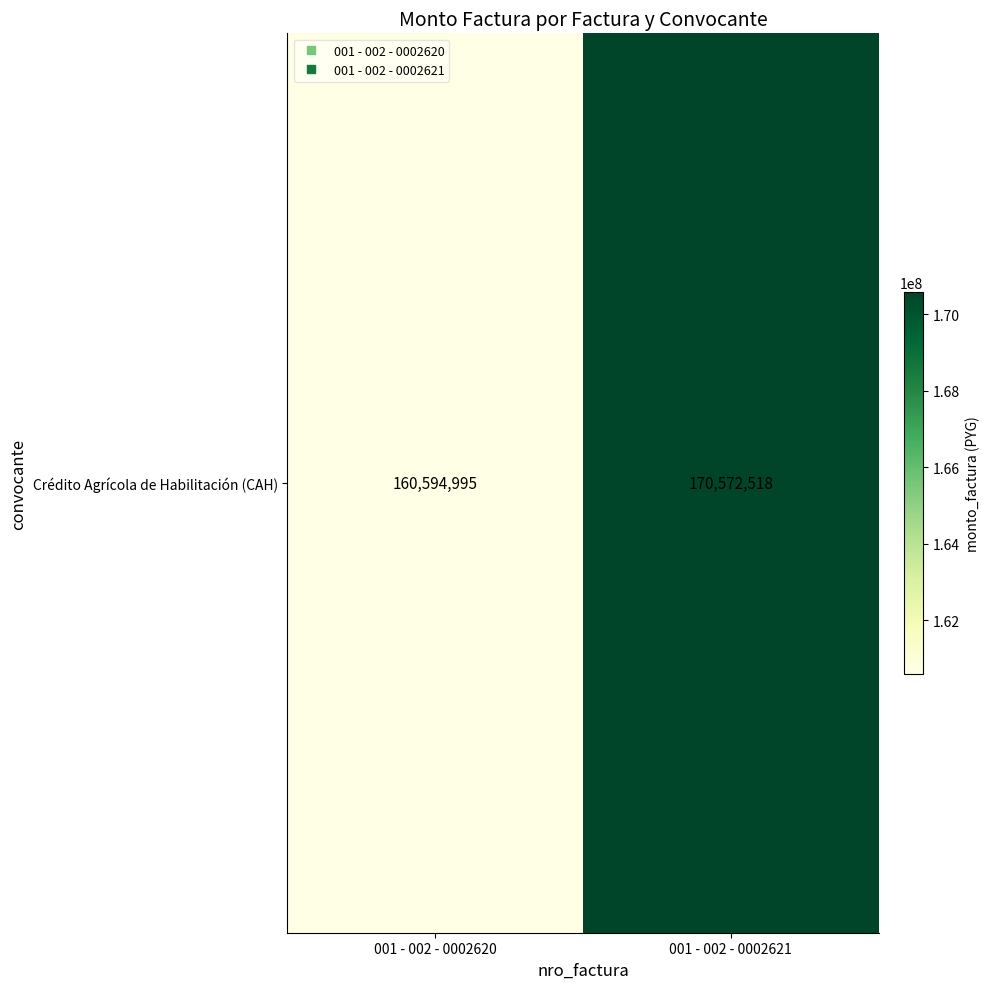

Approximately how many times larger is the value at 001 - 002 - 0002621 compared to 001 - 002 - 0002620?

1.1